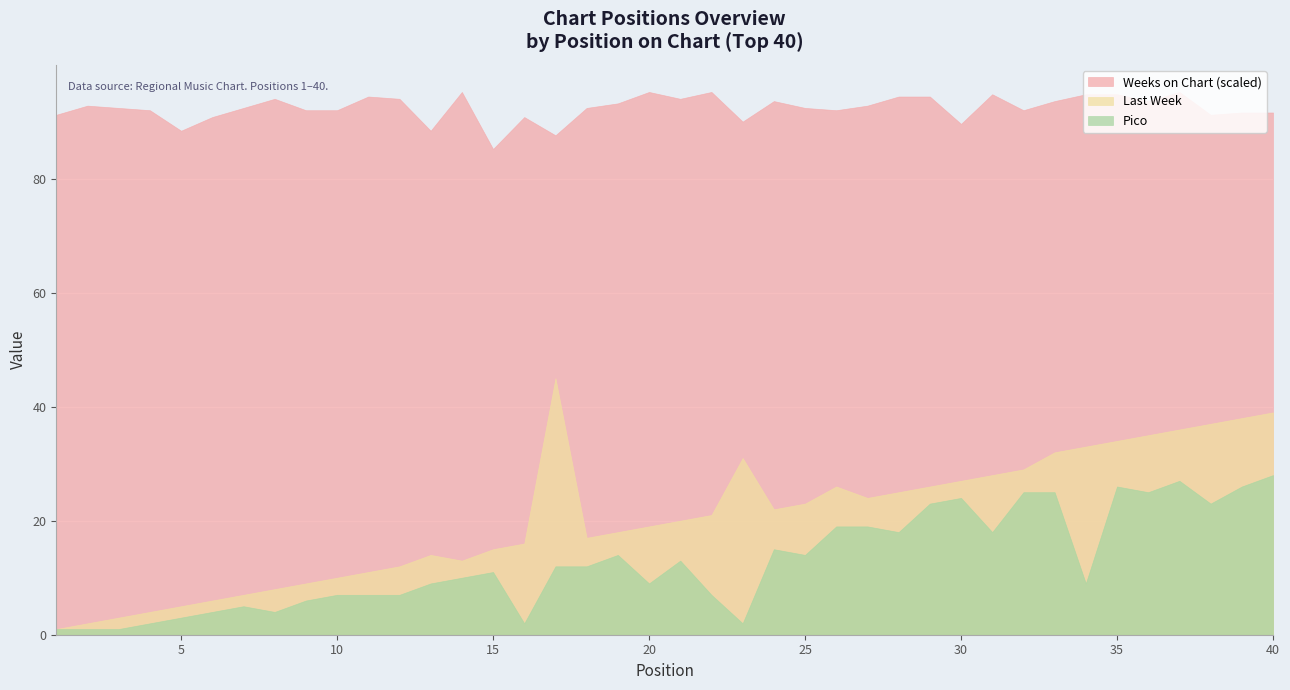

What is the difference between the maximum and minimum values in the Pico series?

27.0